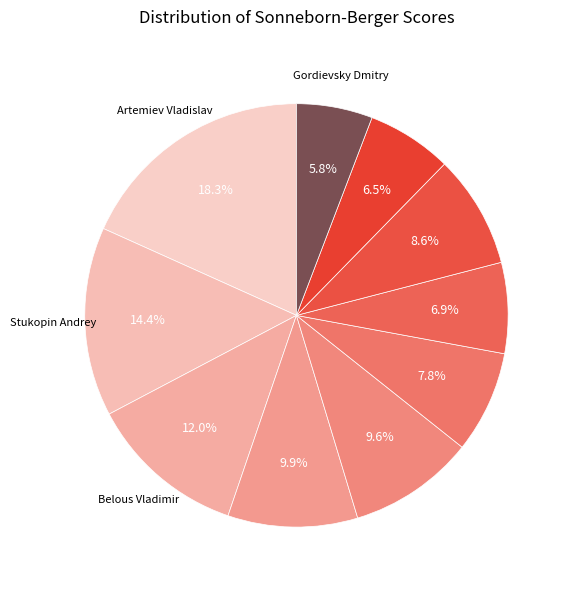

How many segments does this pie chart have?

10